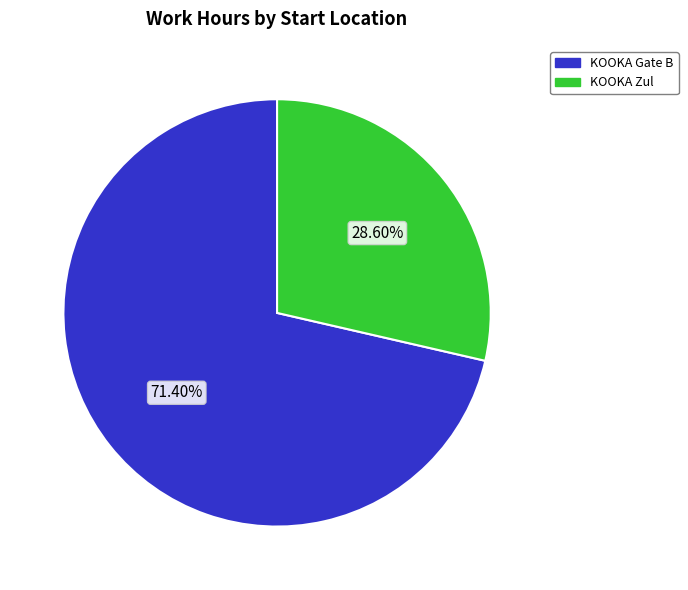

Is there any slice that represents more than half of the pie?

Yes